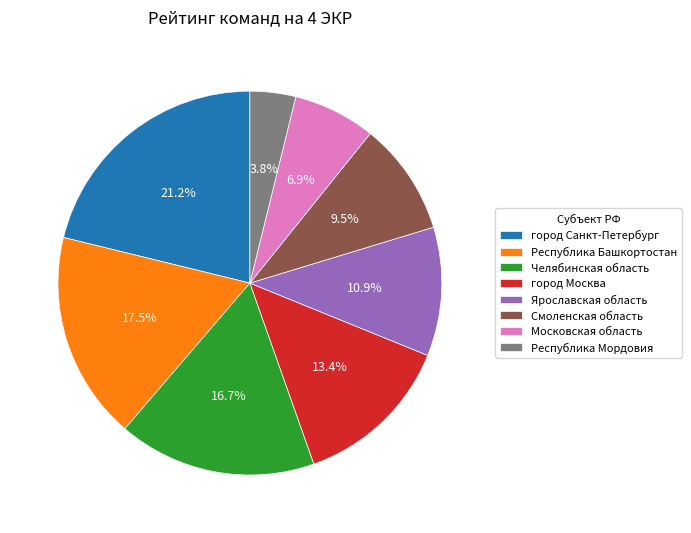

Which slice is the smallest?

Республика Мордовия